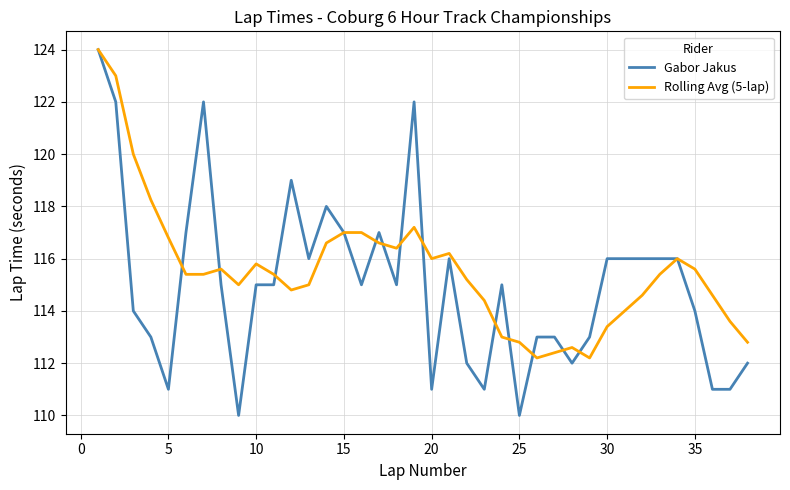

Which series has the largest range (max minus min)?

Gabor Jakus